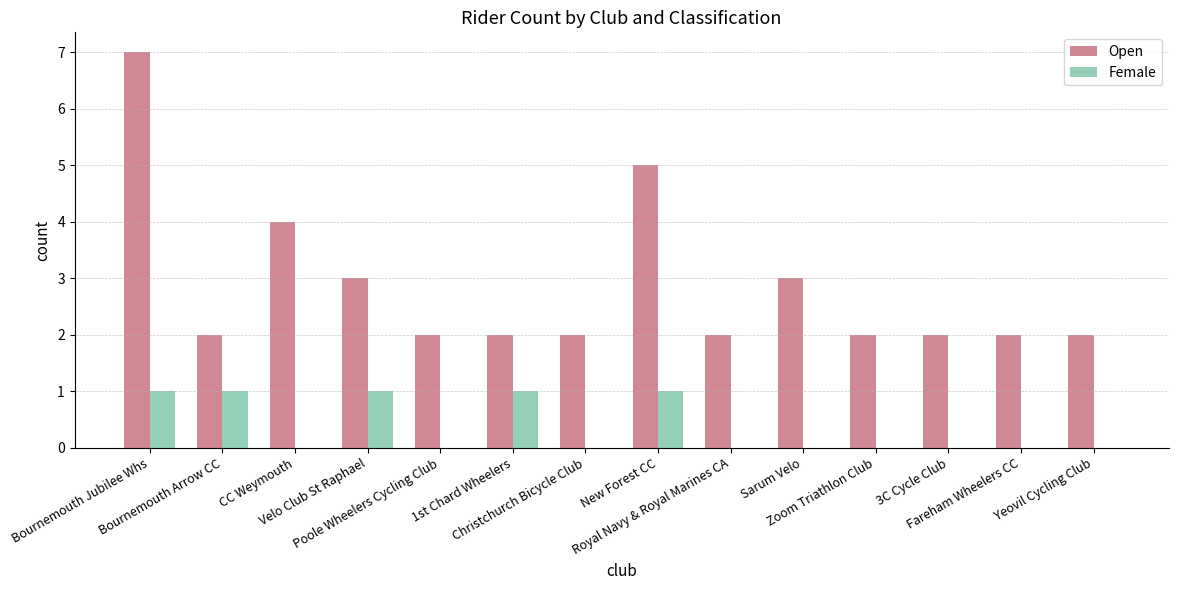

Are the bars grouped side by side (vs. stacked)?

Yes